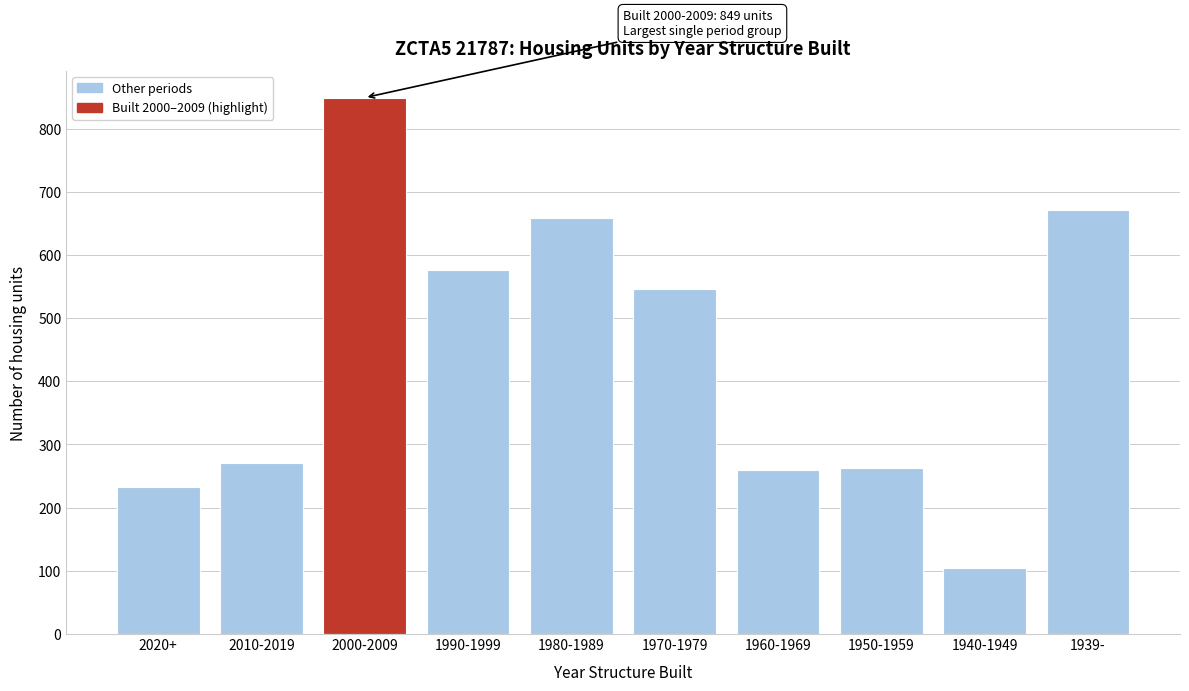

What is the difference between the maximum and minimum values?

744